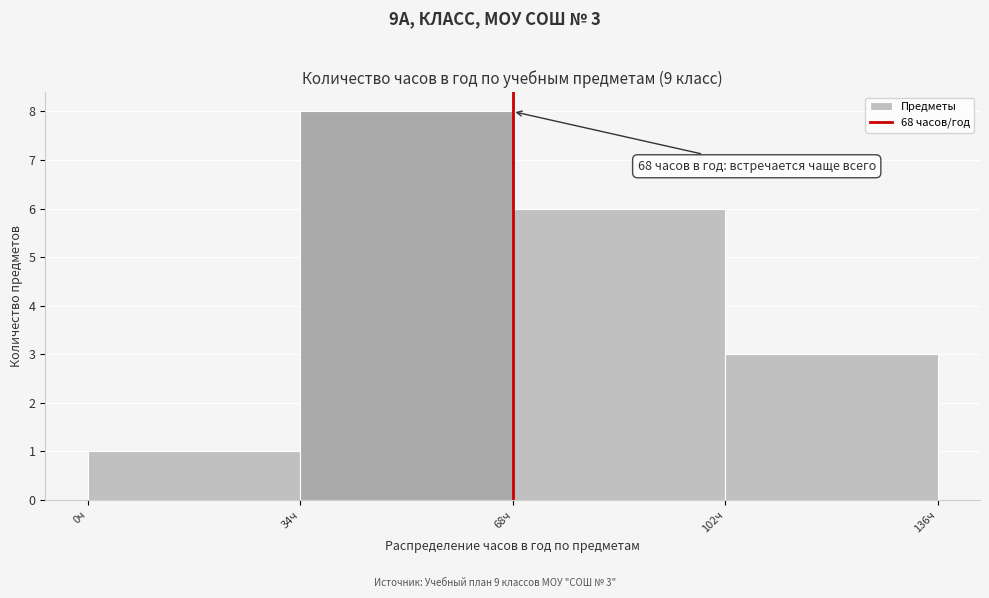

Which range on the x-axis has the tallest bar?

34 to 68